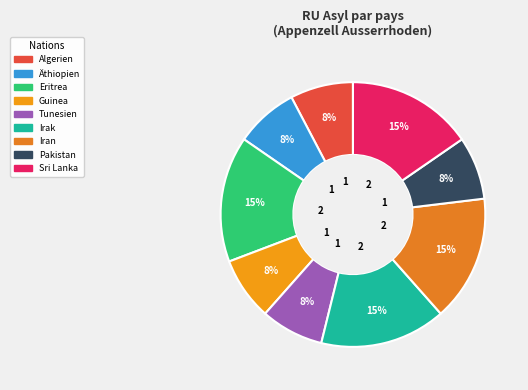

Count the number of slices in the pie.

9